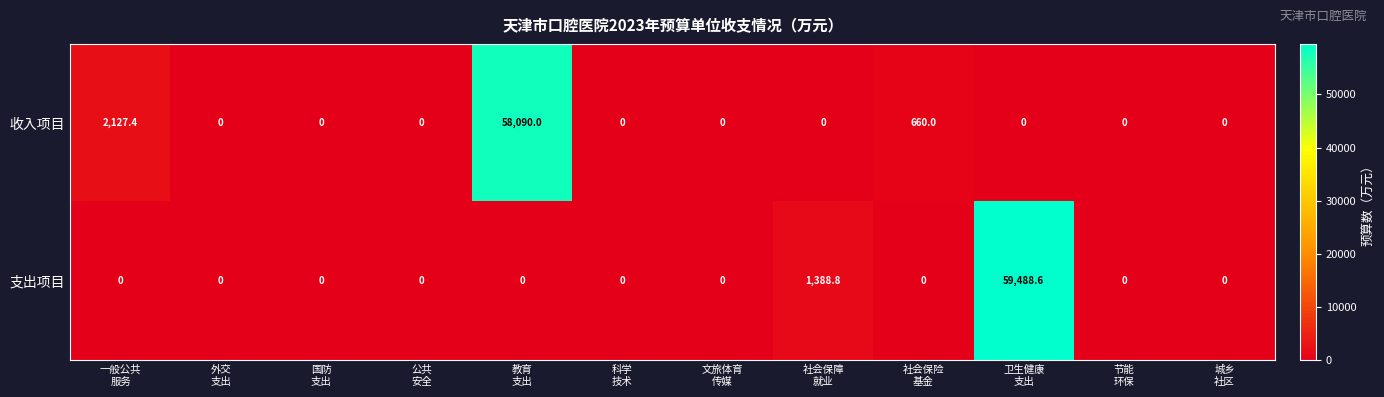

Which series has the largest range (max minus min)?

支出项目